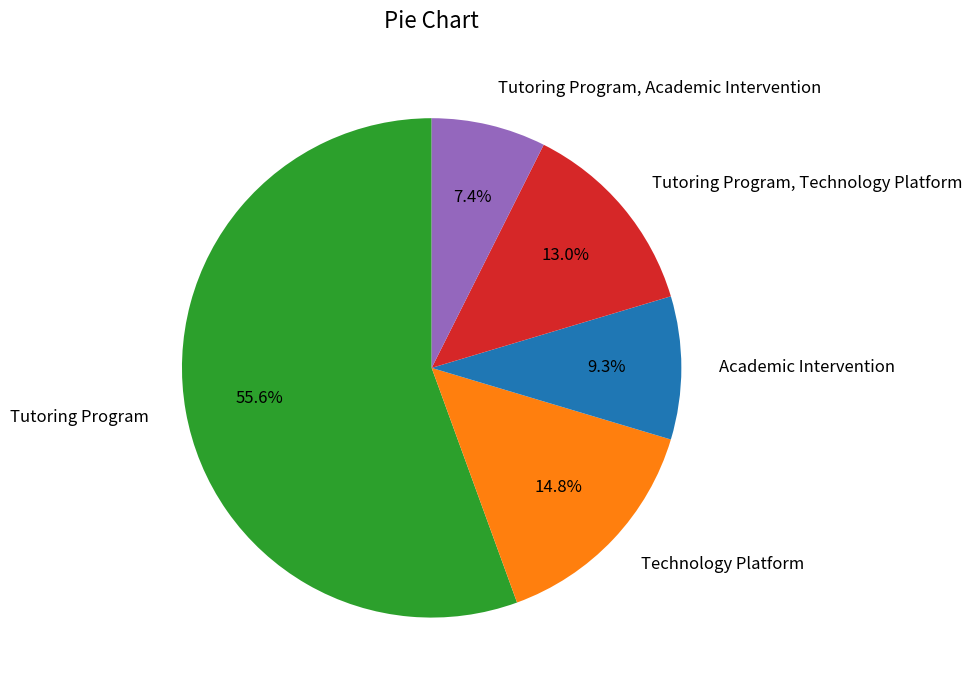

Which has a higher value, Academic Intervention or Tutoring Program?

Tutoring Program